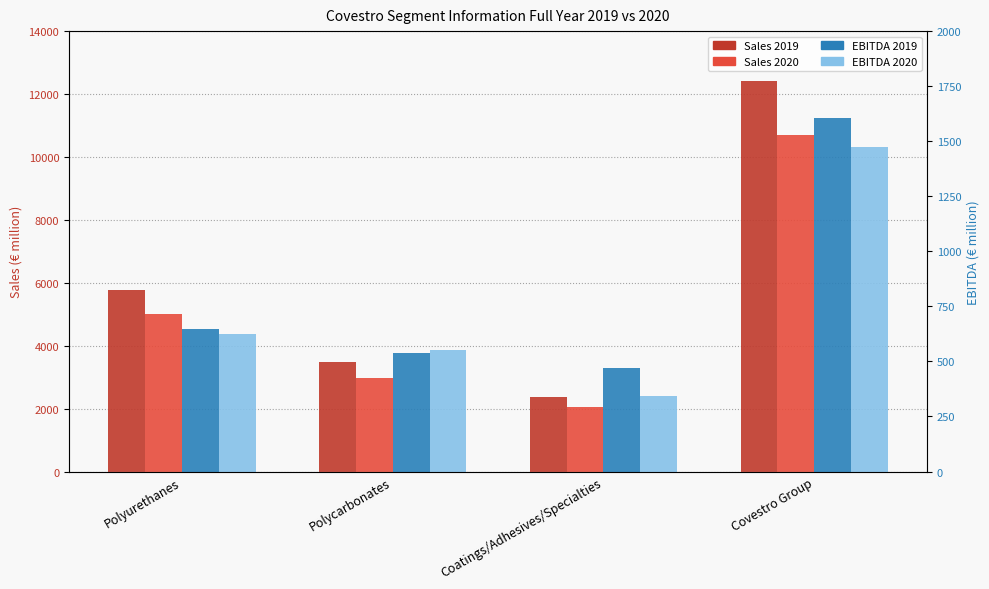

Reading left to right, what are all the values shown in this chart?

Sales 2019: 5779	3473	2369	12412
Sales 2020: 5021	2985	2039	10706
EBITDA 2019: 648	536	469	1604
EBITDA 2020: 625	553	341	1472